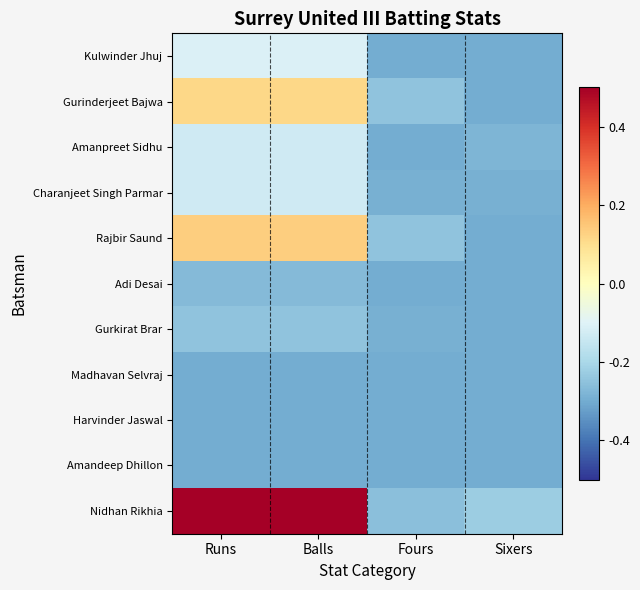

Between Balls and Fours, which is larger?

Balls